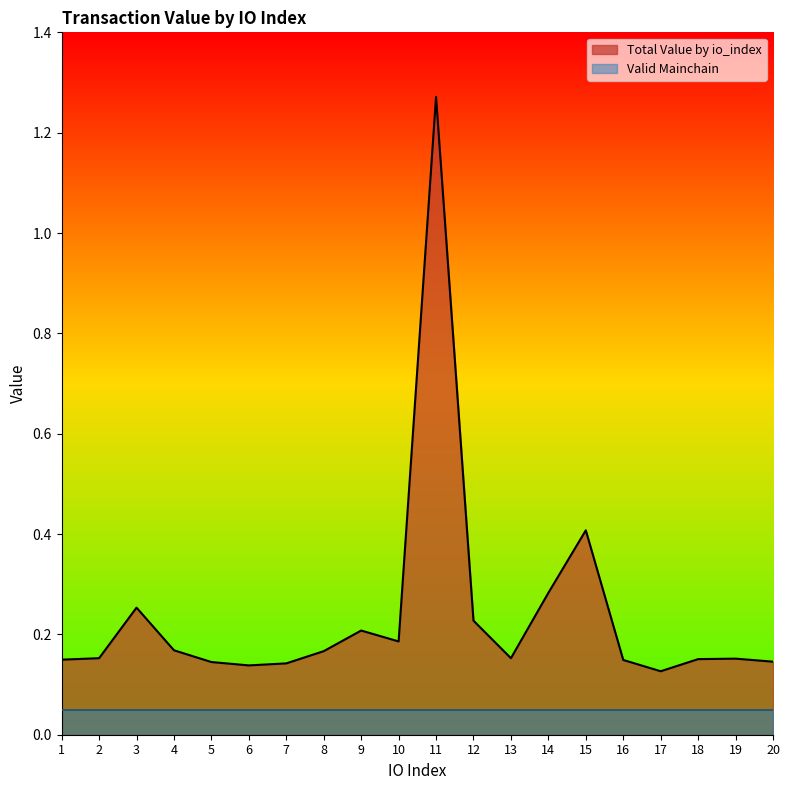

Which has a higher value, 1 or 2?

2